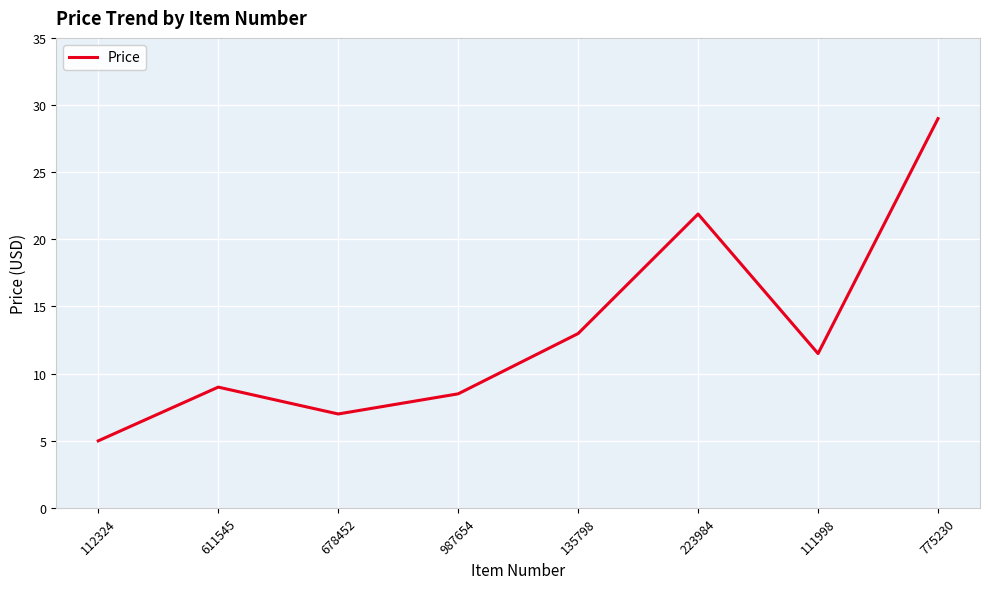

Read the value at 987654.

8.5